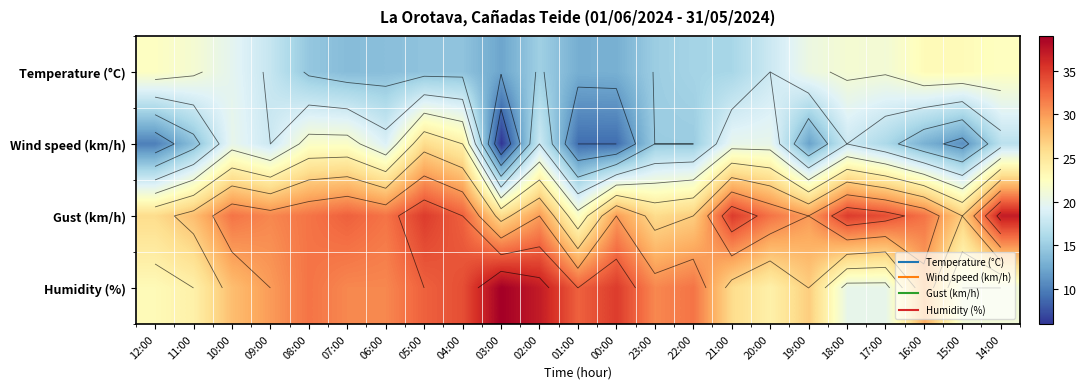

At which category does the chart reach its minimum across all series?

03:00